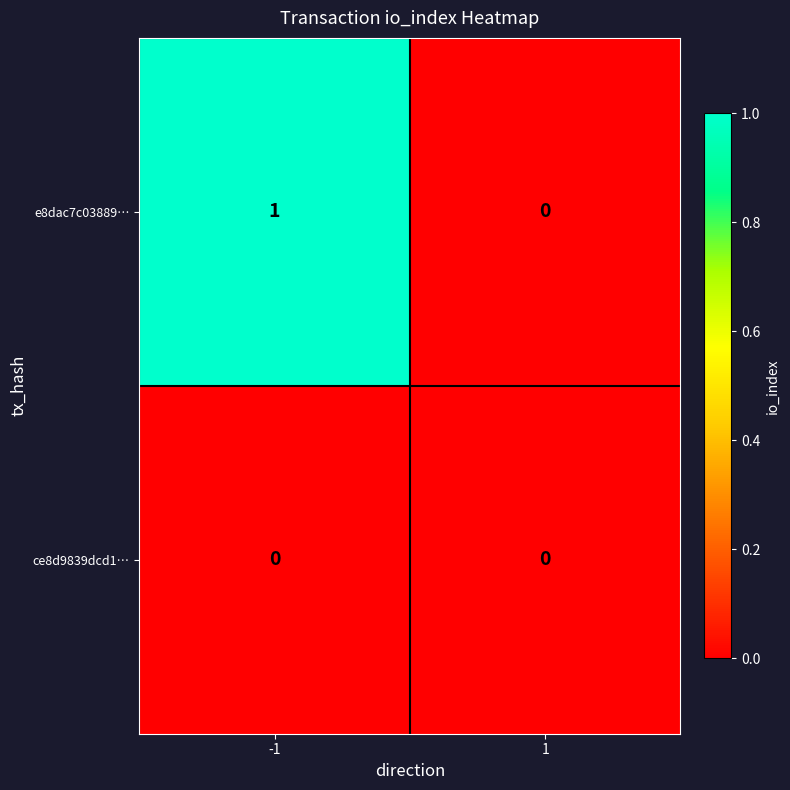

Reading left to right, transcribe all the data shown in this chart.

e8dac7c03889…: 1	0
ce8d9839dcd1…: 0	0